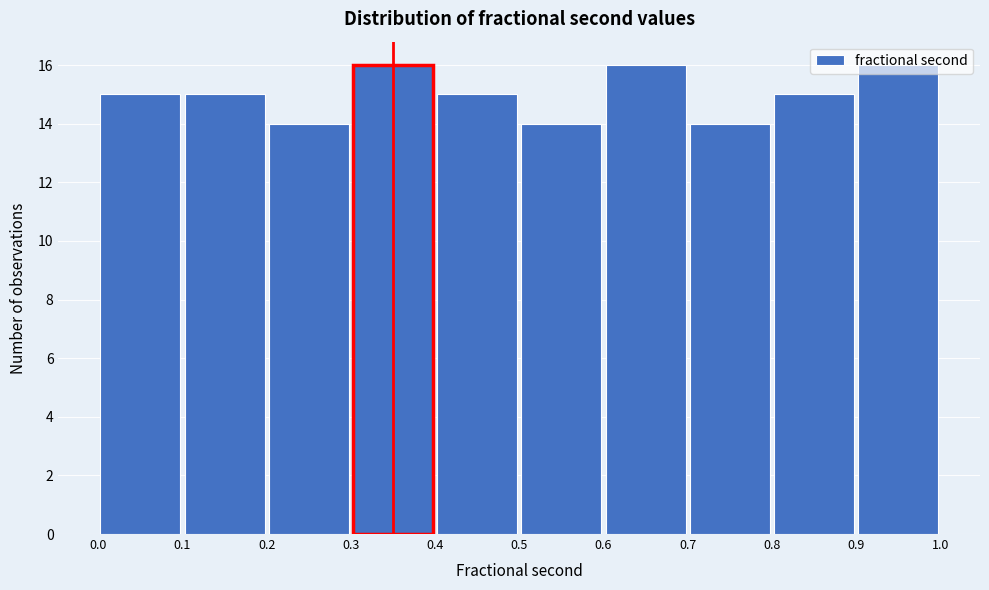

How tall is the bar that spans 0.3 to 0.4 on the x-axis? The values are not printed on the chart, so give them approximately, as read against the axis.

16